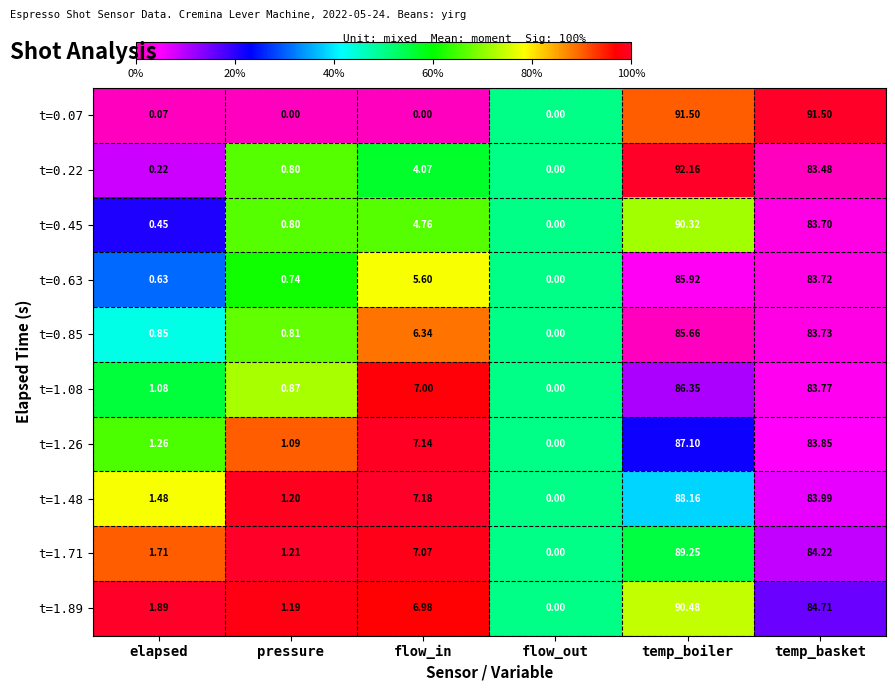

Where is t=0.63 nearest to the value 42?

flow_in